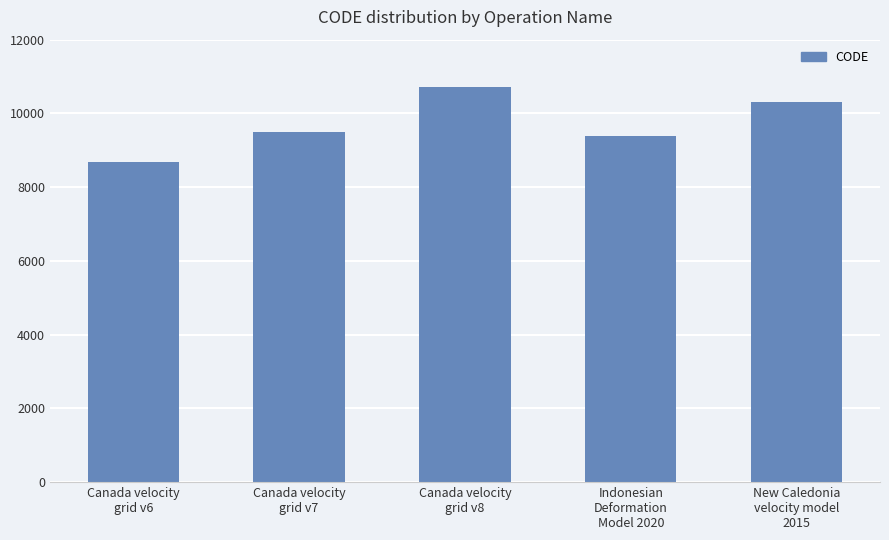

What is the value of the 4th bar from the left?

9375